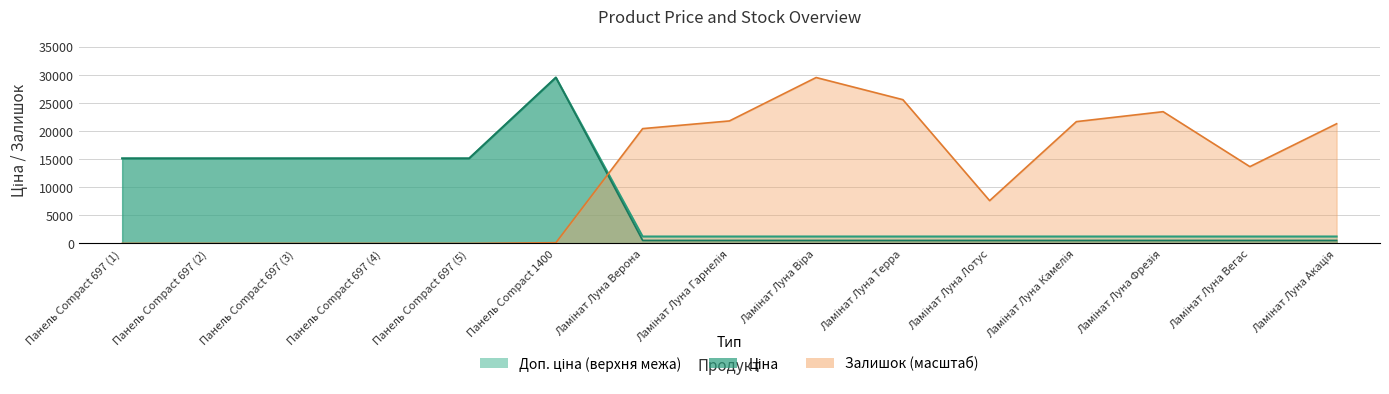

What is the label of the 3rd point from the left?

Панель Compact 697 (3)